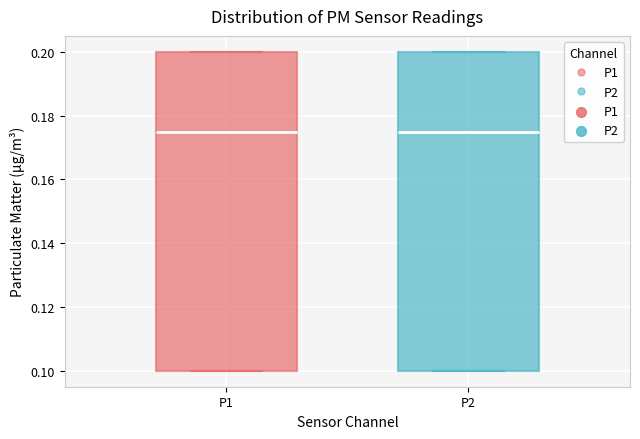

Reading left to right, transcribe this box plot: for each box, give where its median line is, the range the box spans, and where its two whiskers end, as read against the y-axis. The values are not printed on the chart, so give them approximately, as read against the axis.

P1: median 0.176, box 0.100 to 0.200, whiskers 0.100 to 0.200
P2: median 0.176, box 0.100 to 0.200, whiskers 0.100 to 0.200